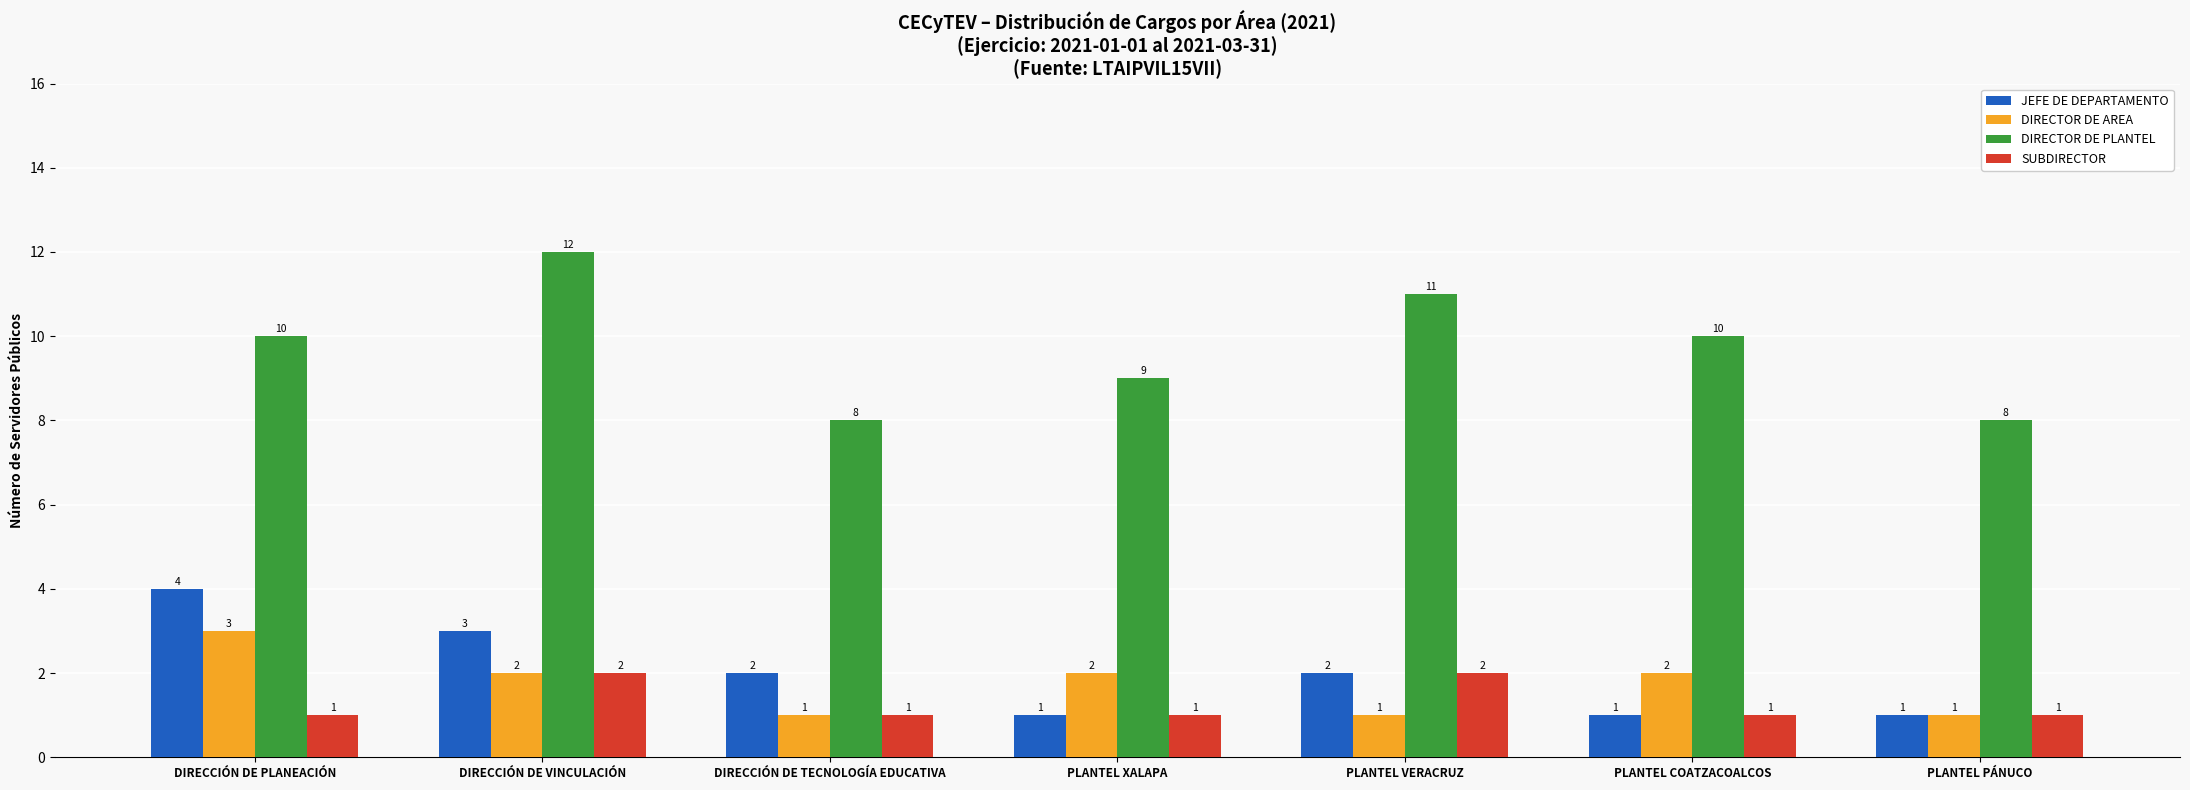

Which series has the largest range (max minus min)?

DIRECTOR DE PLANTEL